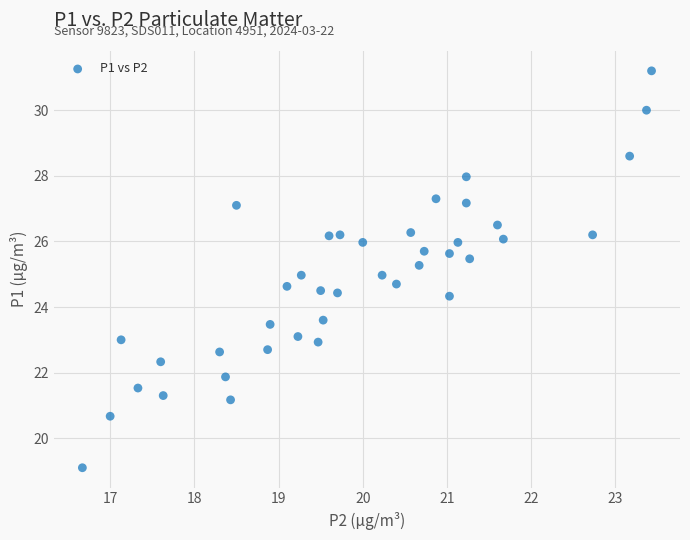

What is the range of X values (max minus min)?

6.8